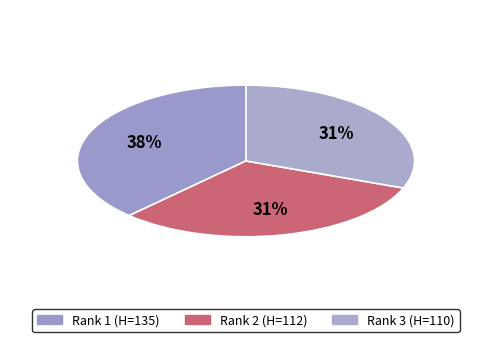

Does Rank 1 represent more than half of the total?

No